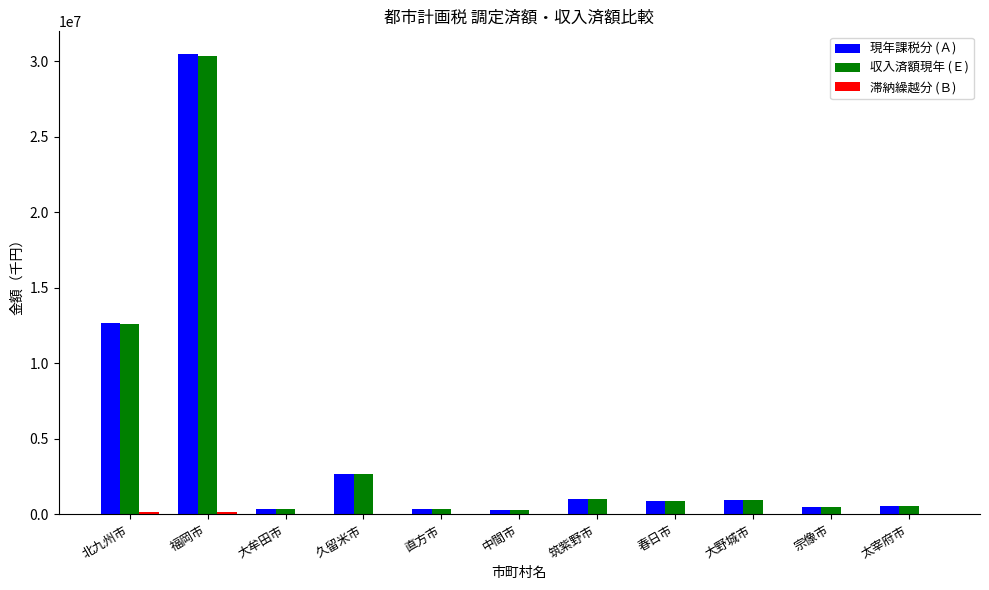

How many groups of bars are there?

11